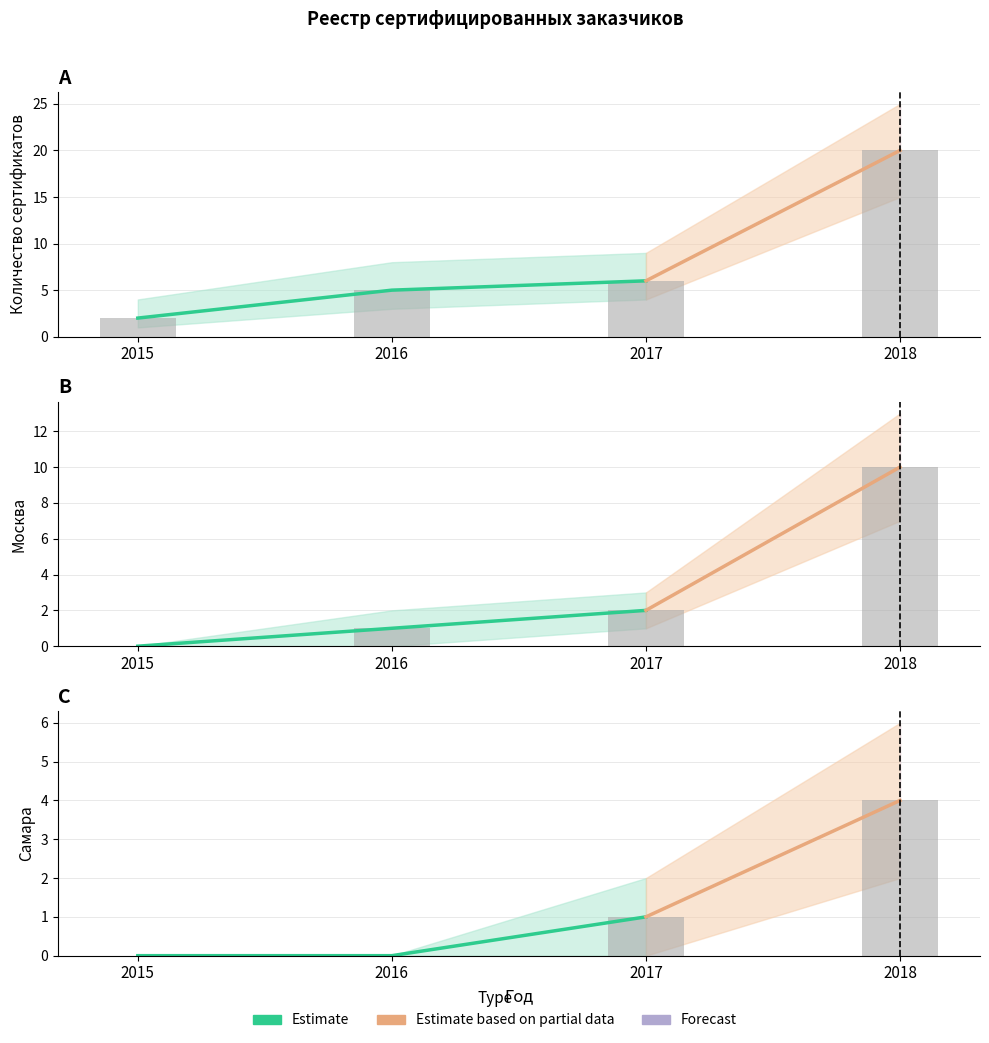

Where is Lower bound nearest to the value 2?

2017